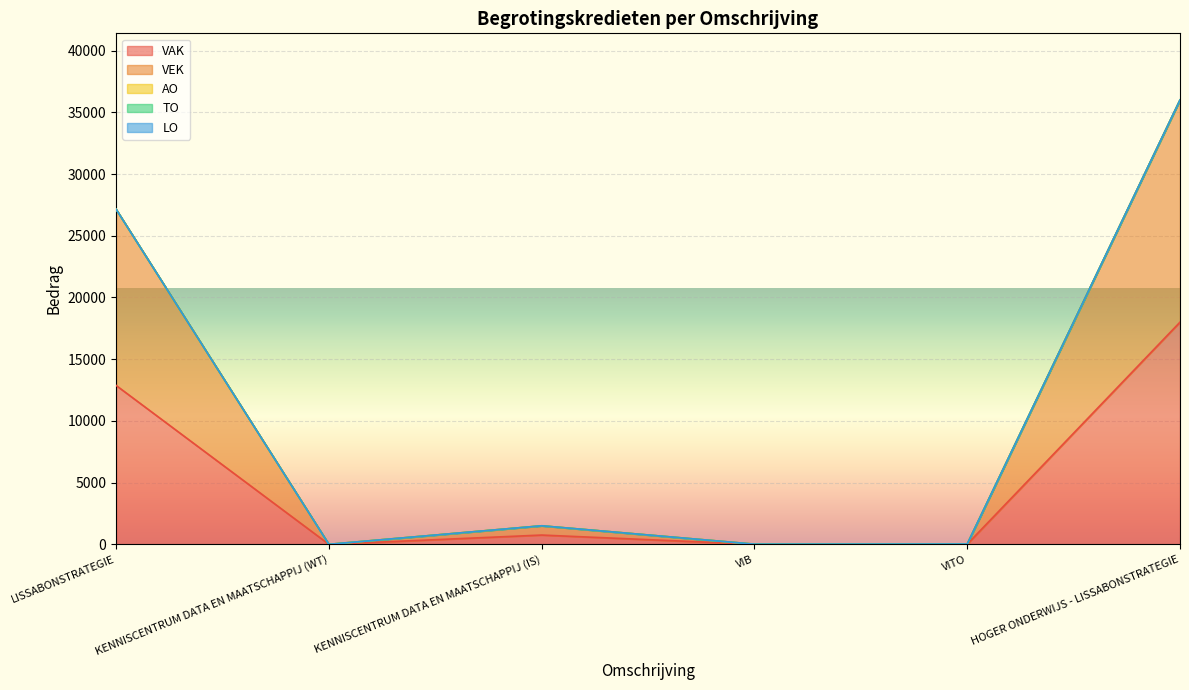

Reading left to right, extract all data points from this chart.

VAK: 12874	0	750	6	11	17999
VEK: 14271	0	750	6	11	17999
AO: 0	0	0	0	0	0
TO: 0	0	0	0	0	0
LO: 0	0	0	0	0	0